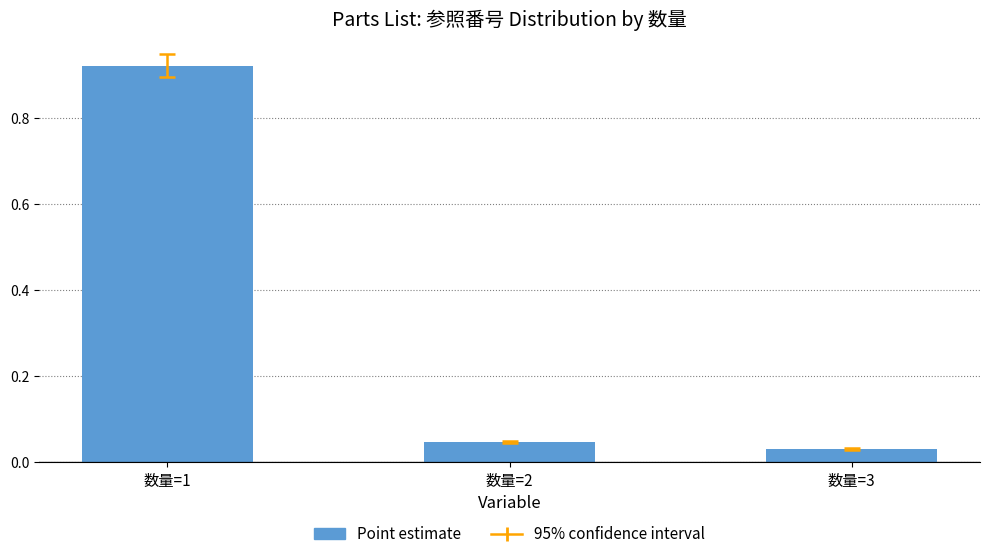

Rank the categories by value from highest to lowest.

数量=1, 数量=2, 数量=3